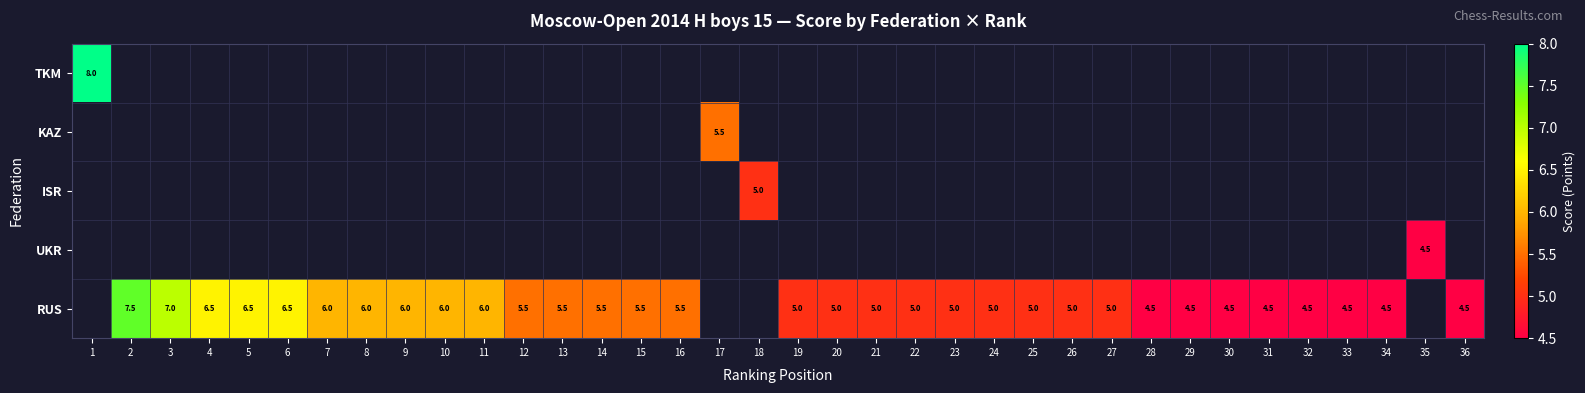

The value of RUS at 7 is 6.0. True or false?

True